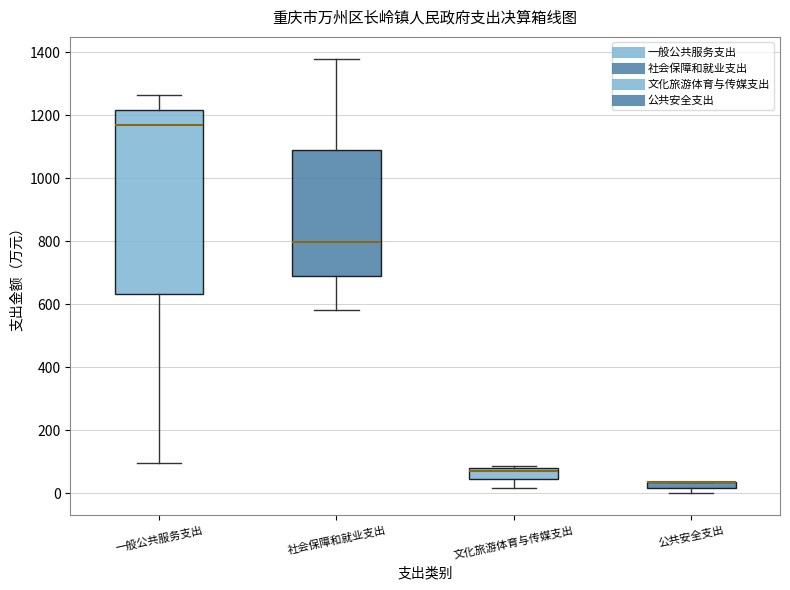

Where is the lower edge of the box for 社会保障和就业支出 on the y-axis? The values are not printed on the chart, so give them approximately, as read against the axis.

680